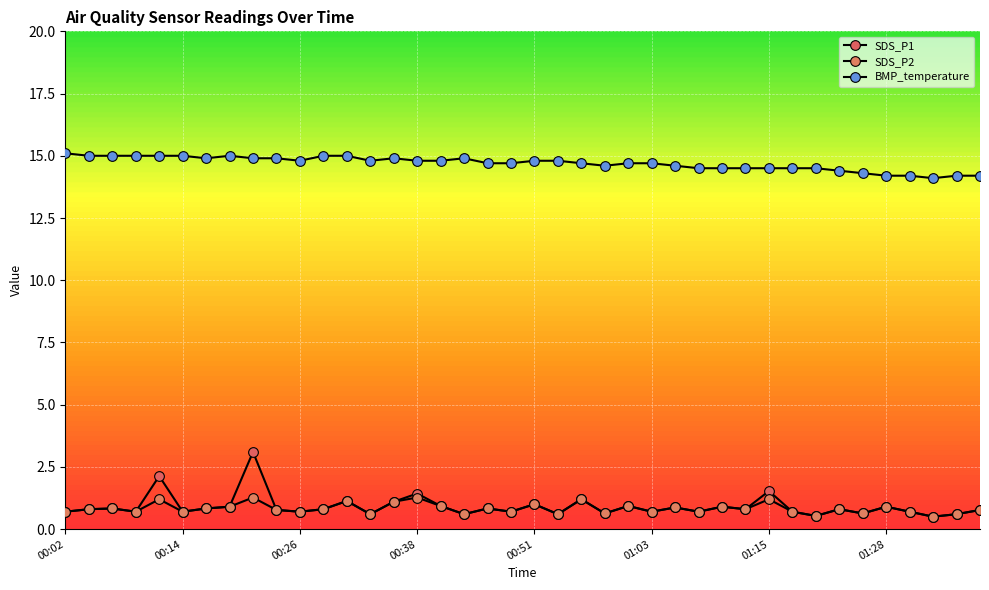

How many data points does each series have?

40